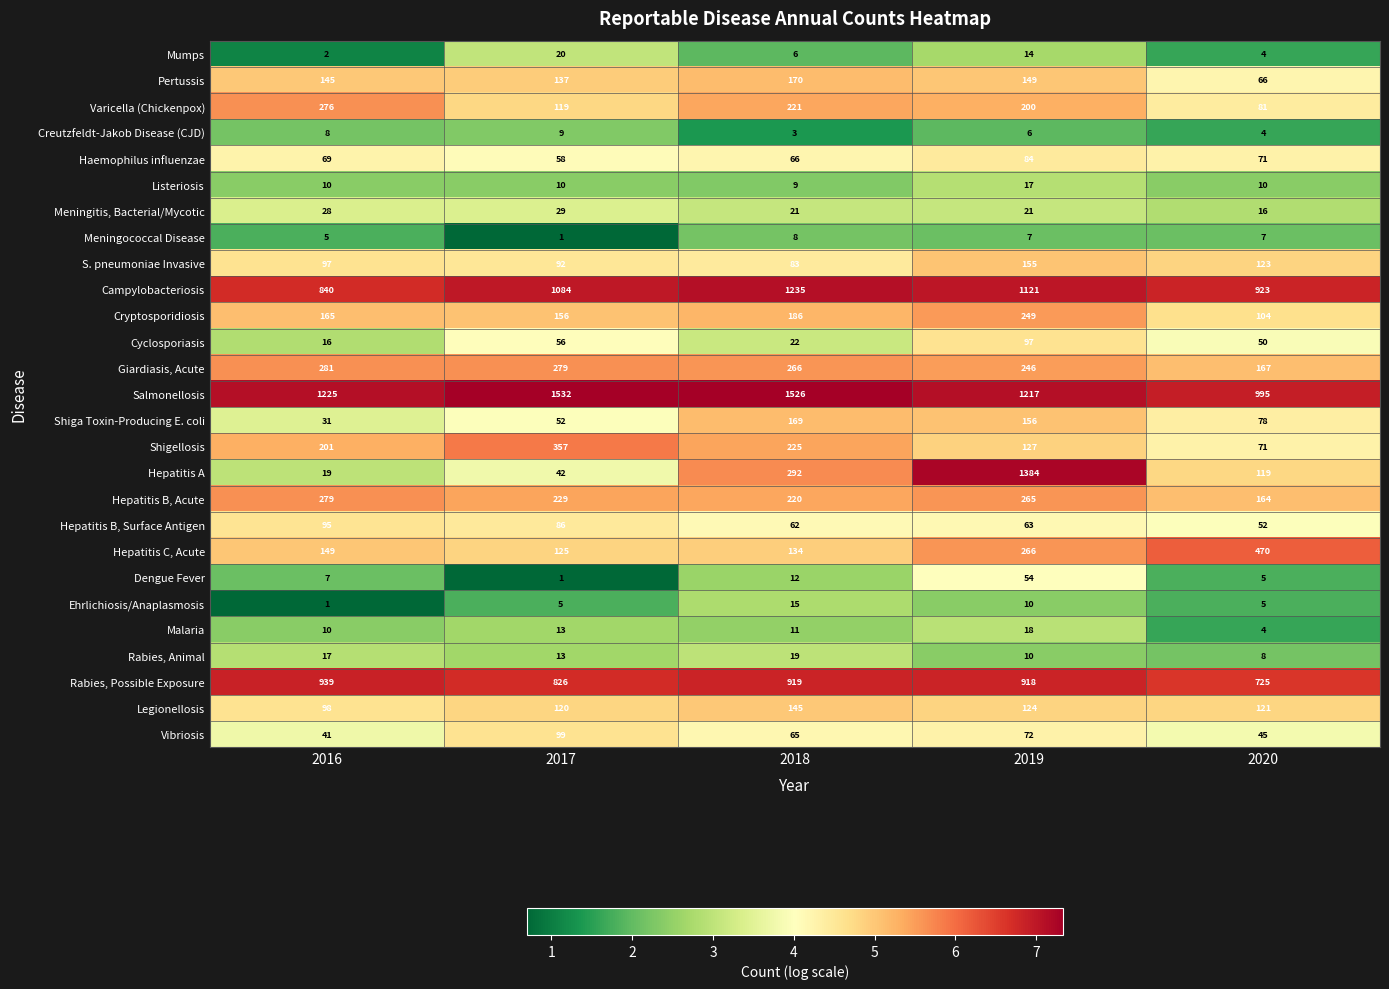

What is the difference between the highest and lowest values at 2017?

1531